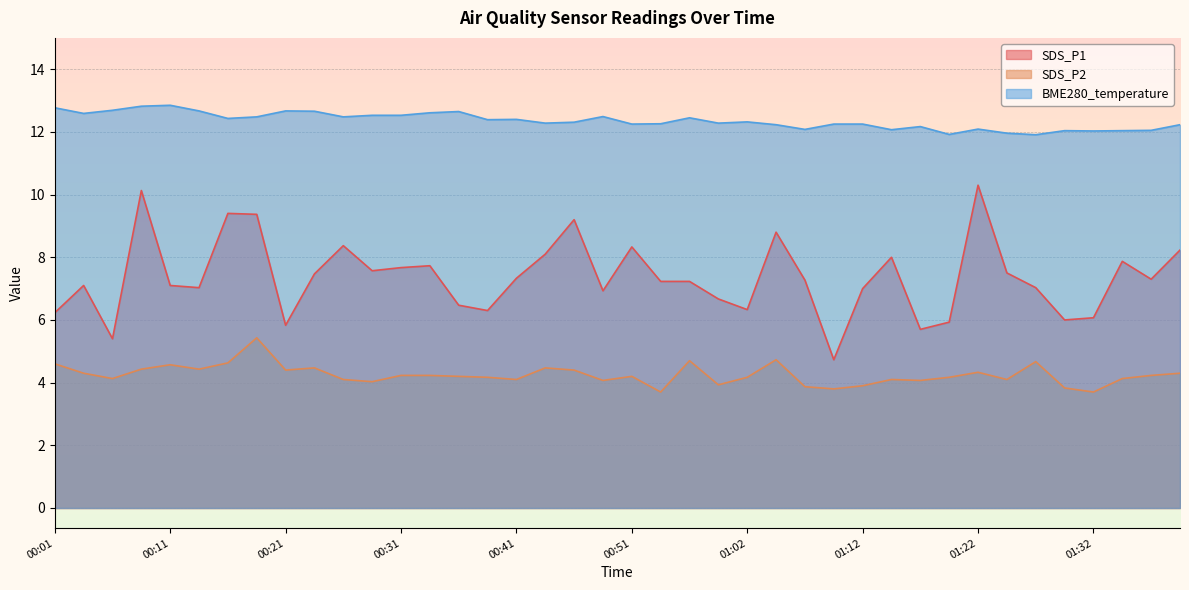

At 00:06, list the series in order from largest to smallest.

BME280_temperature, SDS_P1, SDS_P2